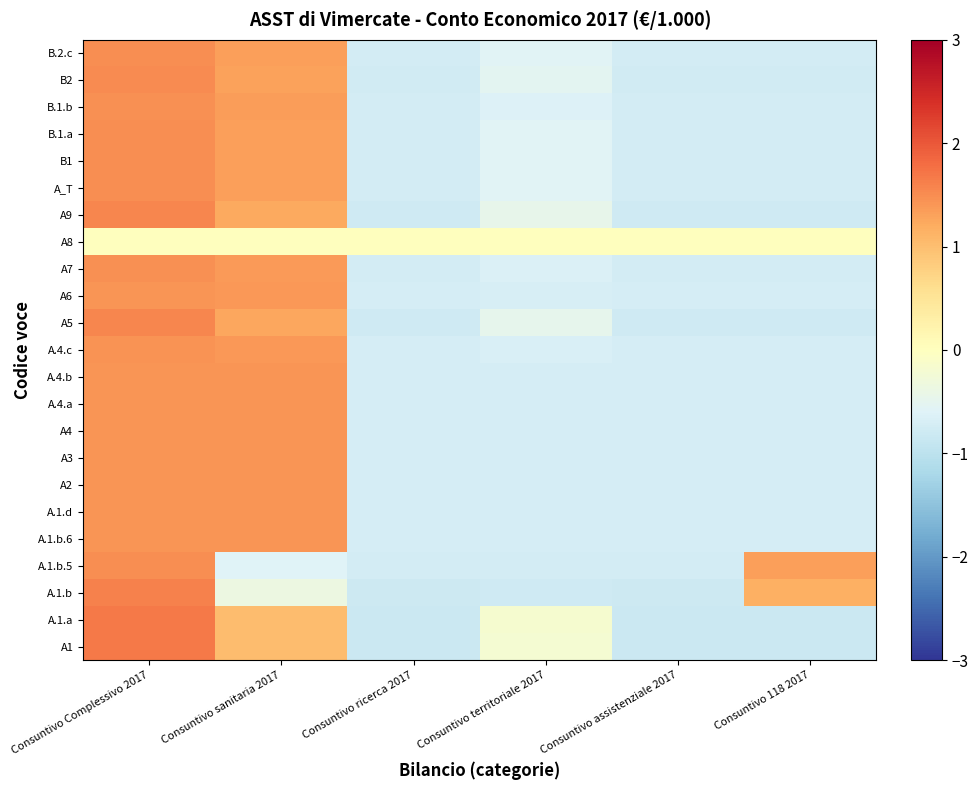

At how many categories does at least one series exceed 1?

3